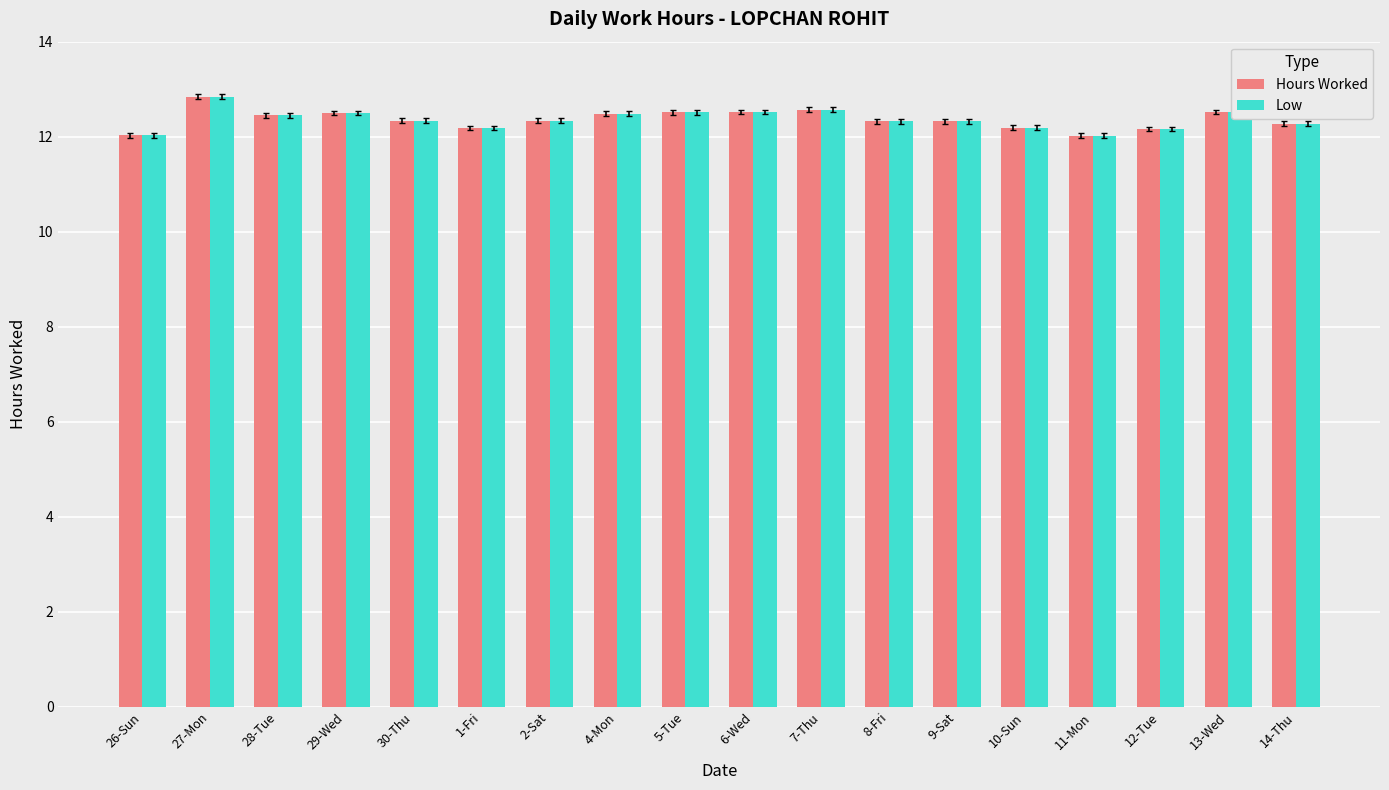

True or false: Low has a value of 12.5 at 6-Wed.

True